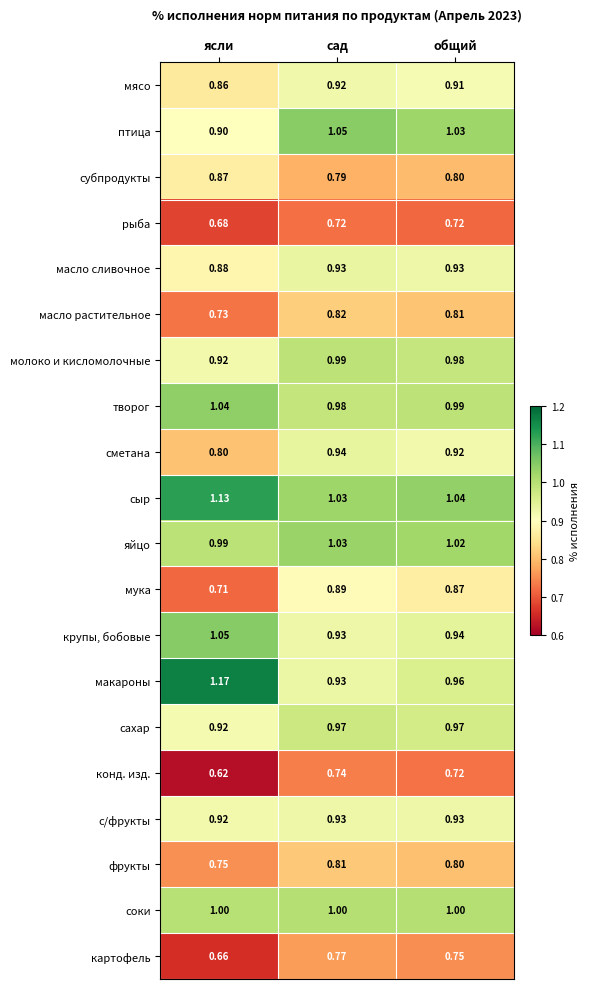

Which category has the lowest value in the субпродукты series?

сад